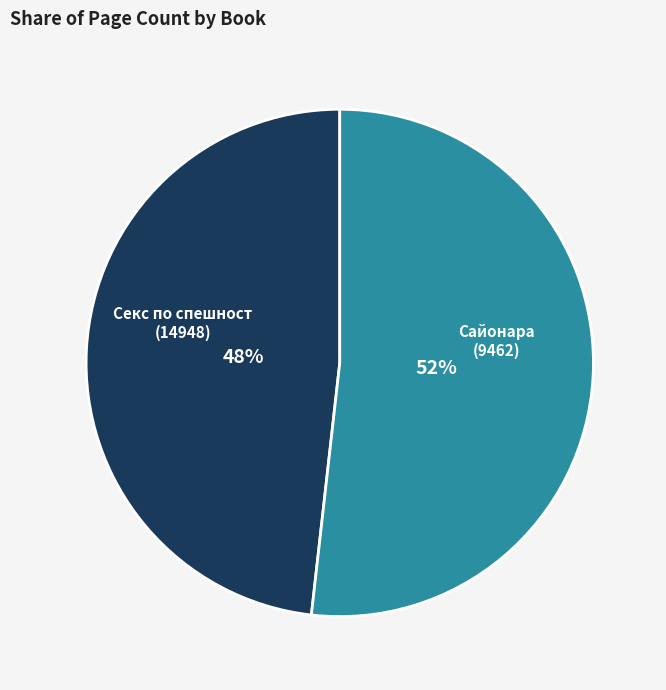

To the nearest percent, what is the difference between the largest and smallest slice percentages?

4%